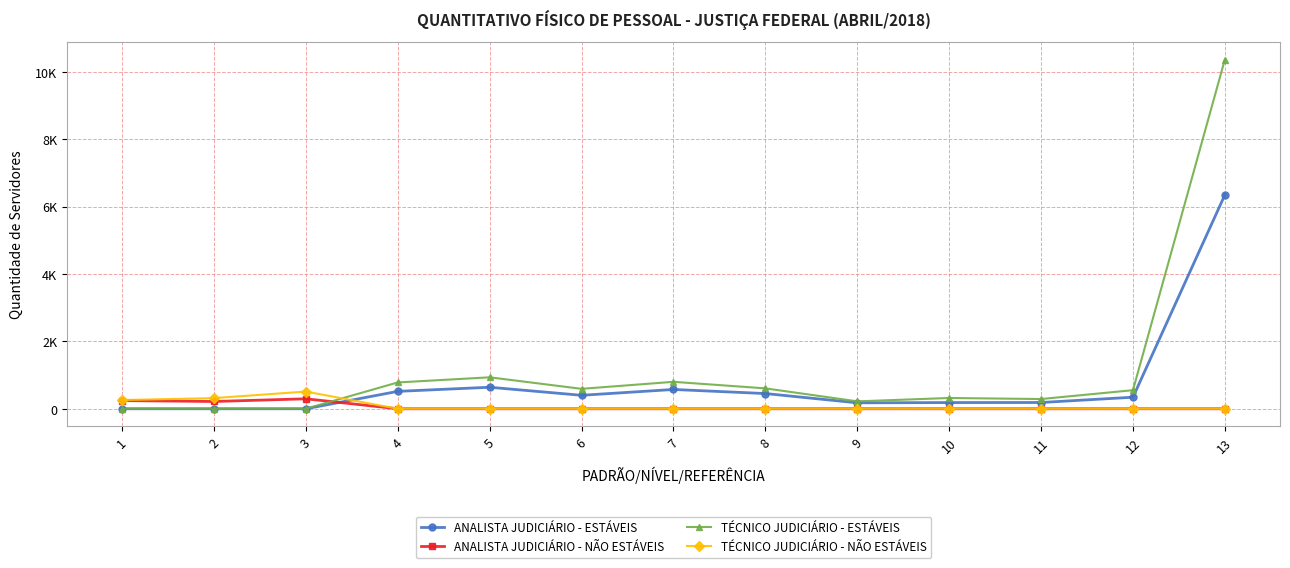

Is this an area chart (filled region under the line)?

No